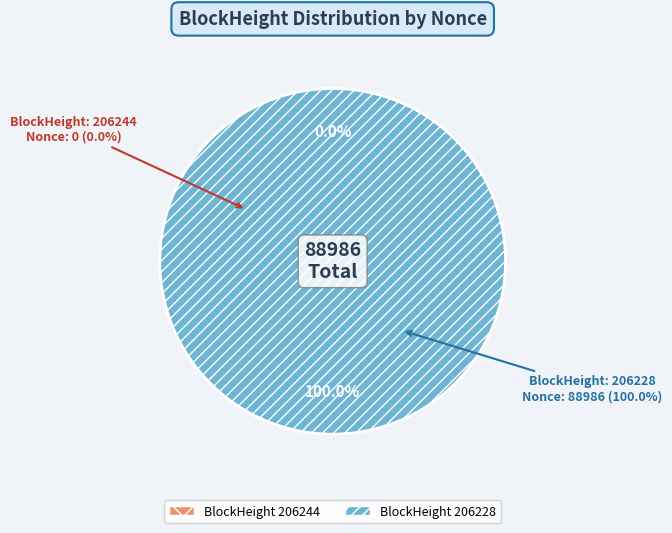

What percentage do 206228 and 206244 together represent?

100.0%